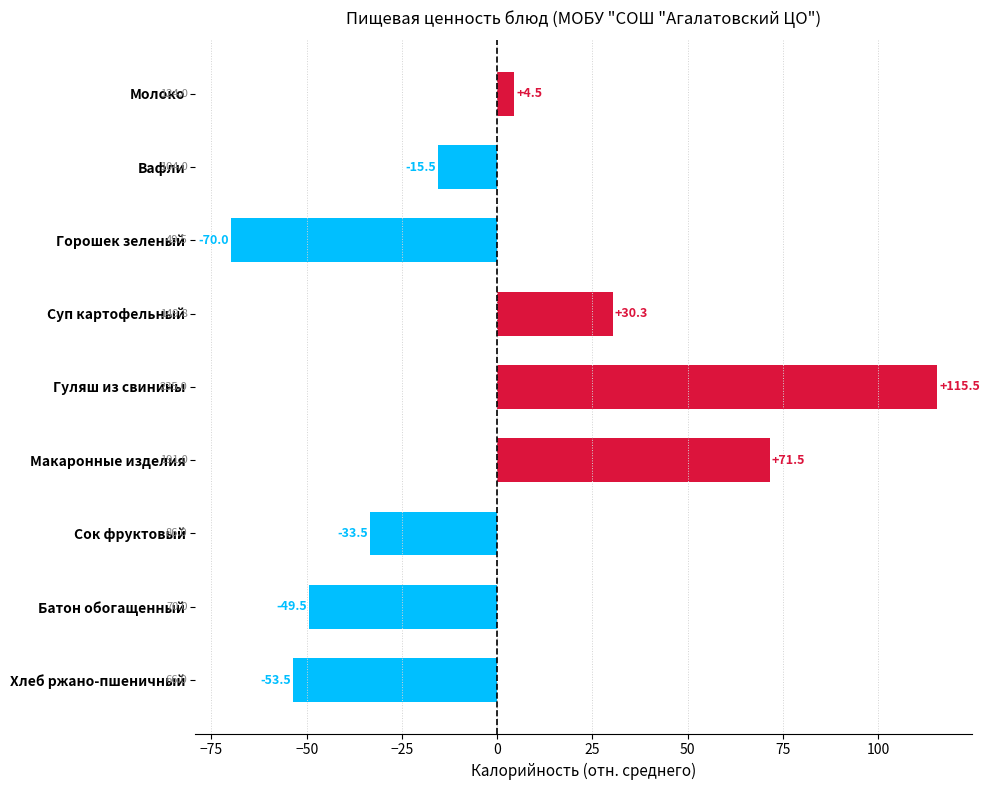

List the labels in order of value, largest first.

Гуляш из свинины, Макаронные изделия, Суп картофельный, Молоко, Вафли, Сок фруктовый, Батон обогащенный, Хлеб ржано-пшеничный, Горошек зеленый